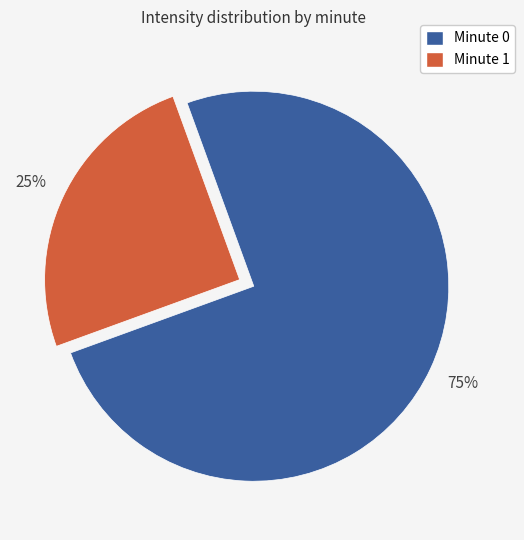

How many slices are in this pie chart?

2